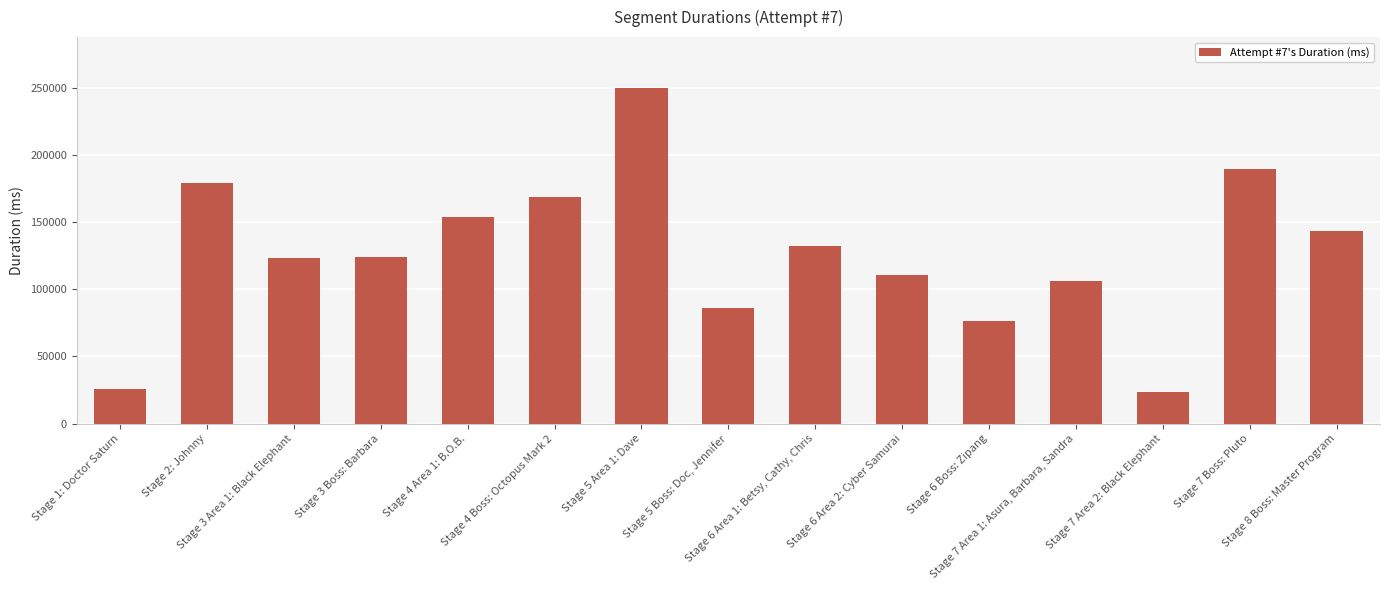

What is the smallest value displayed?

23573